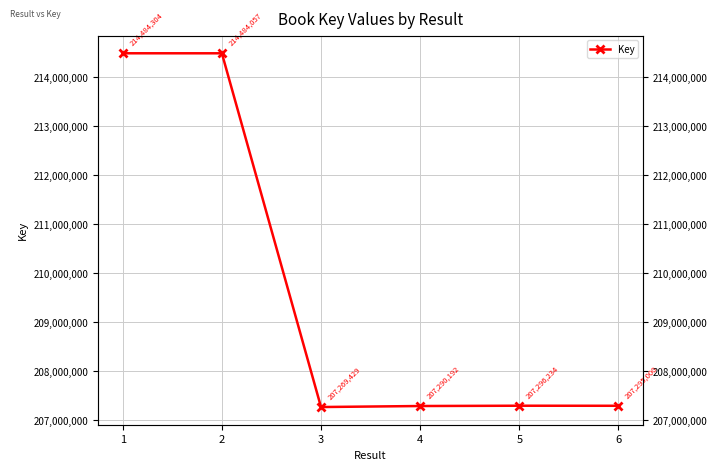

What is the change in value from 3 to 5?

+26805